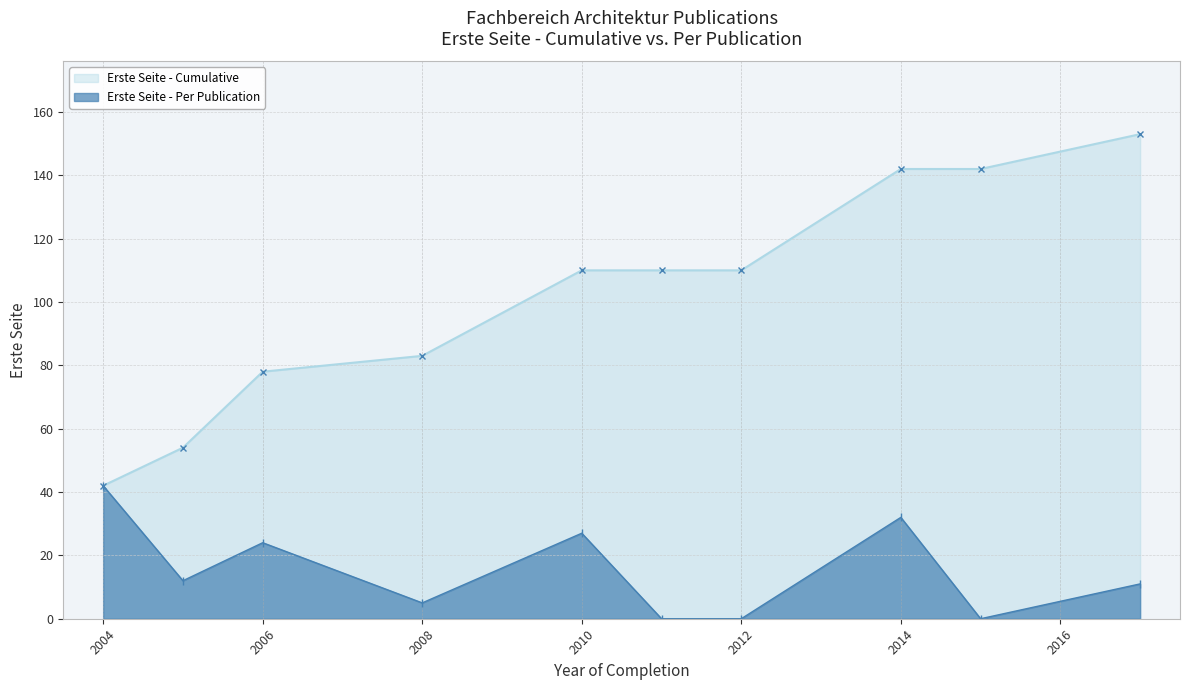

True or false: Erste Seite (Per Publication) and Erste Seite (Cumulative) cross at least once.

False